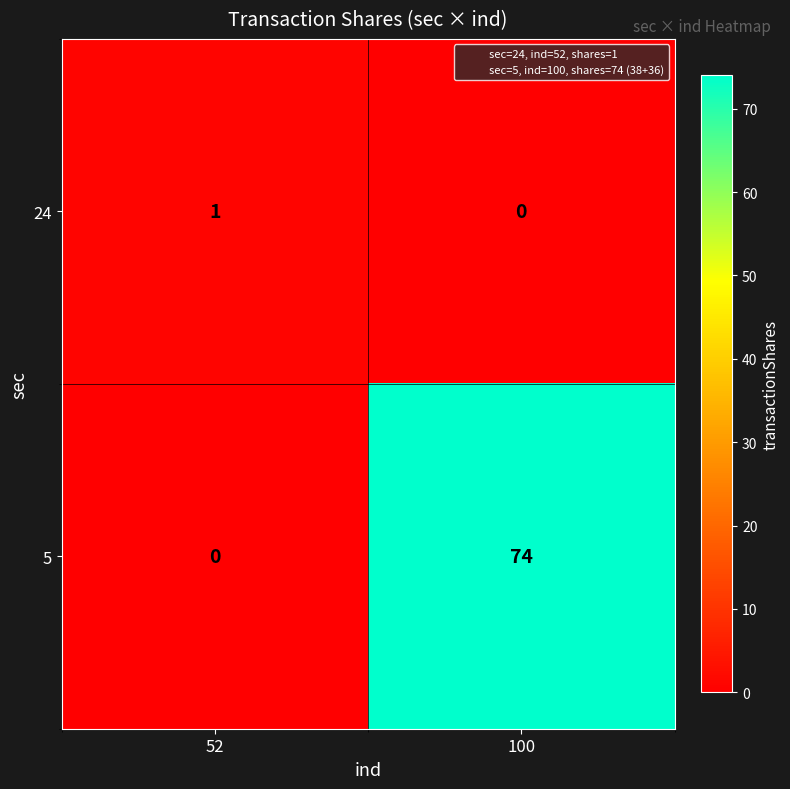

What is the total value across all series at 52?

1